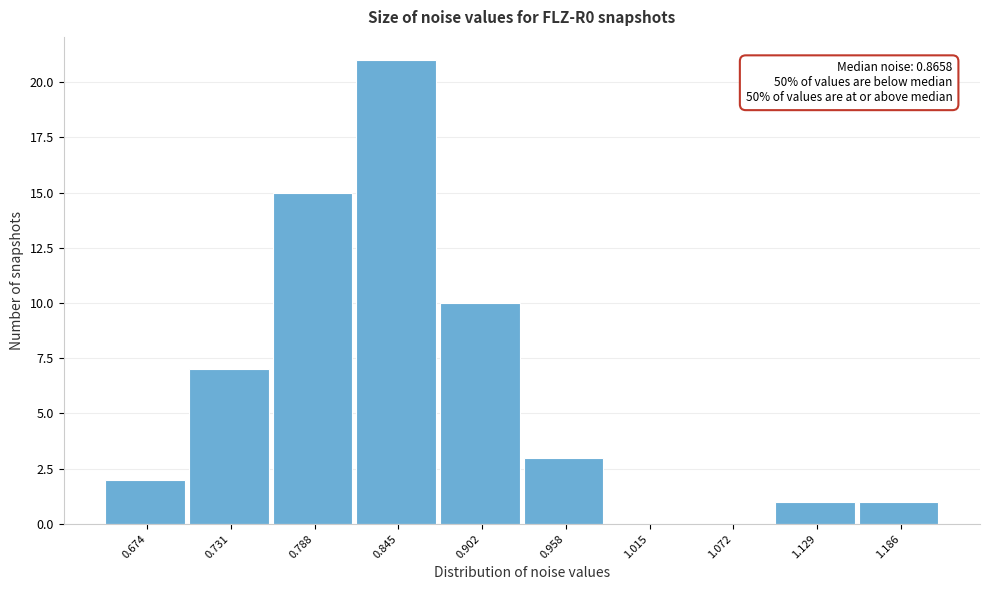

Reading right to left, what are all the values shown in this chart?

1.186=1	1.129=1	1.072=0	1.015=0	0.958=3	0.902=10	0.845=21	0.788=15	0.731=7	0.674=2